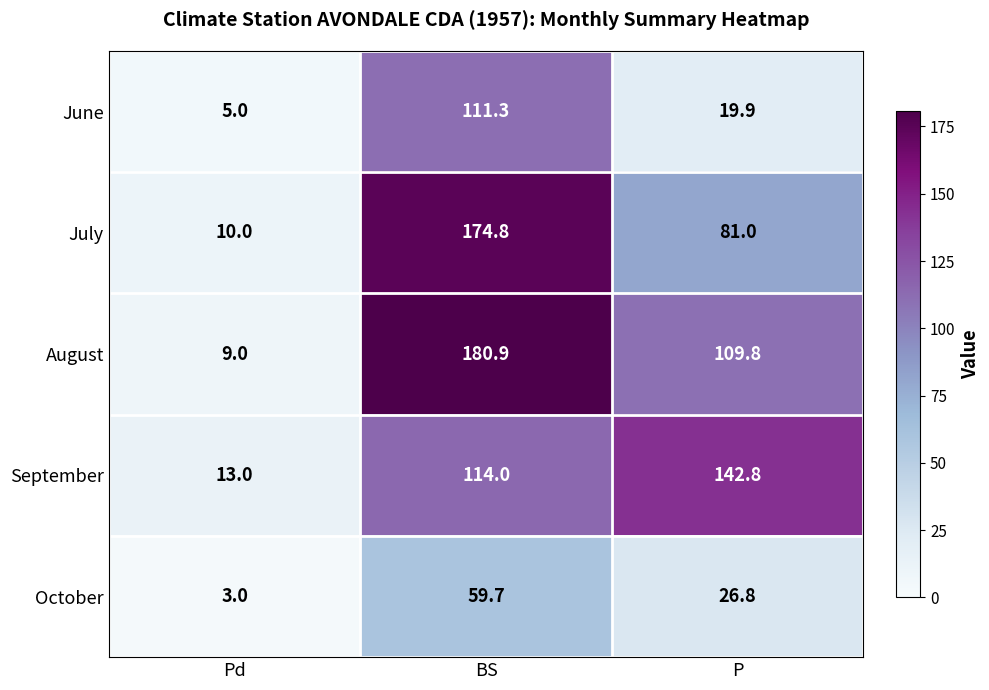

Is it true that July equals 174.8 at BS?

True